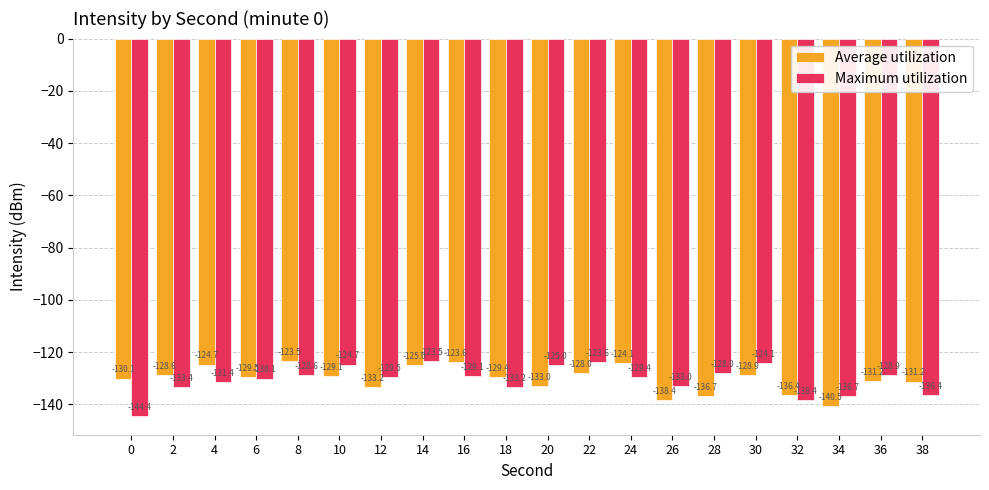

What is the greatest value displayed?

-123.5